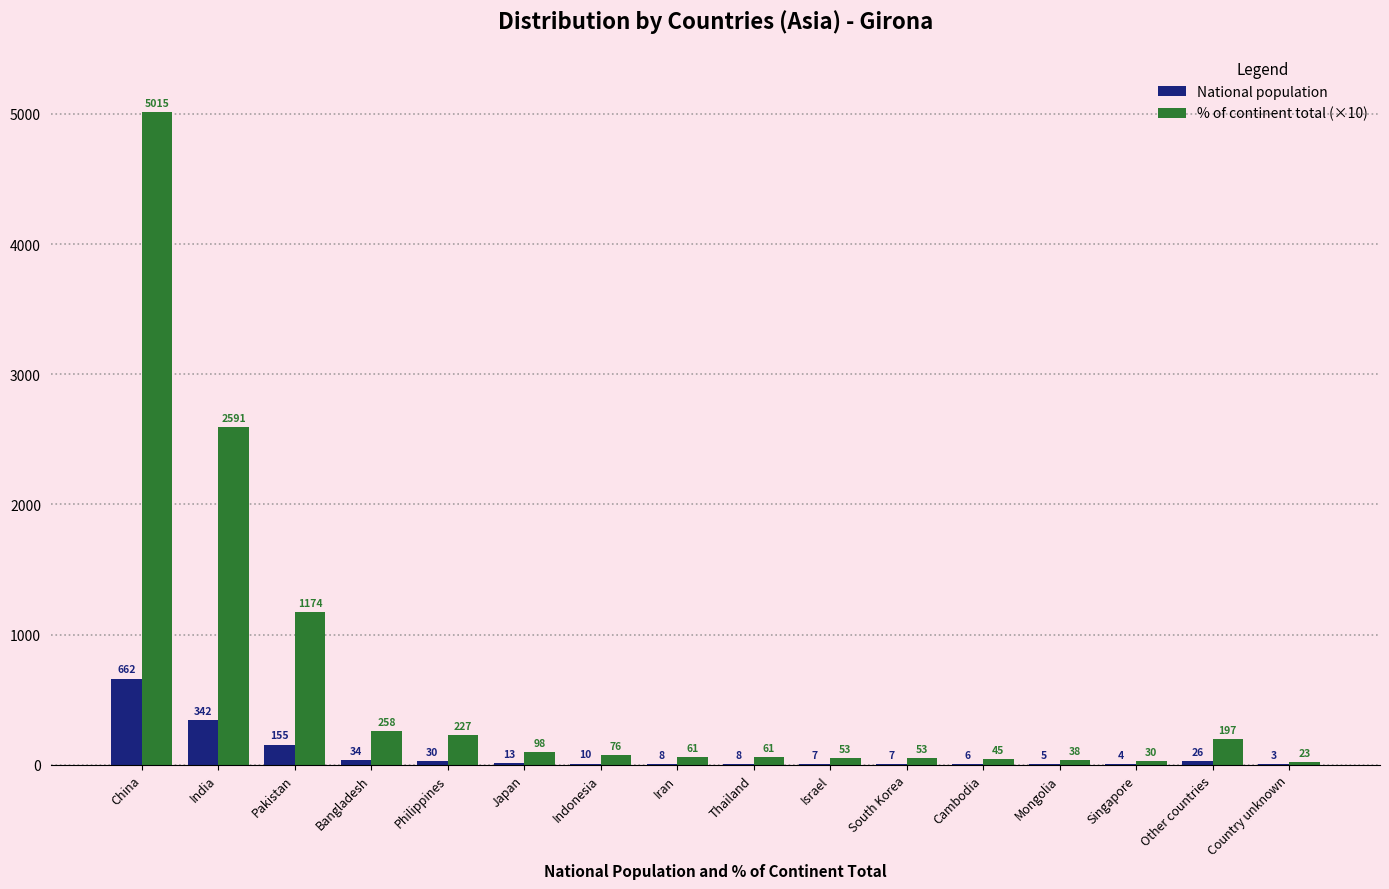

What is the highest value of the % of continent total (×10) series?

5015